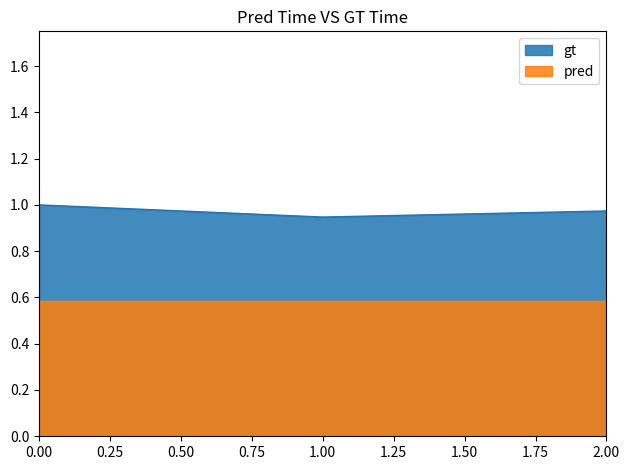

Read the pred value at 2.00.

0.6